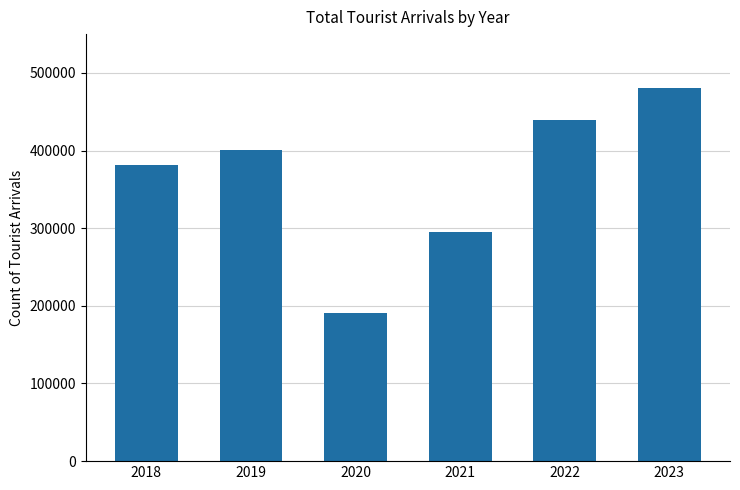

What is the difference between the values at 2021 and 2018?

86764